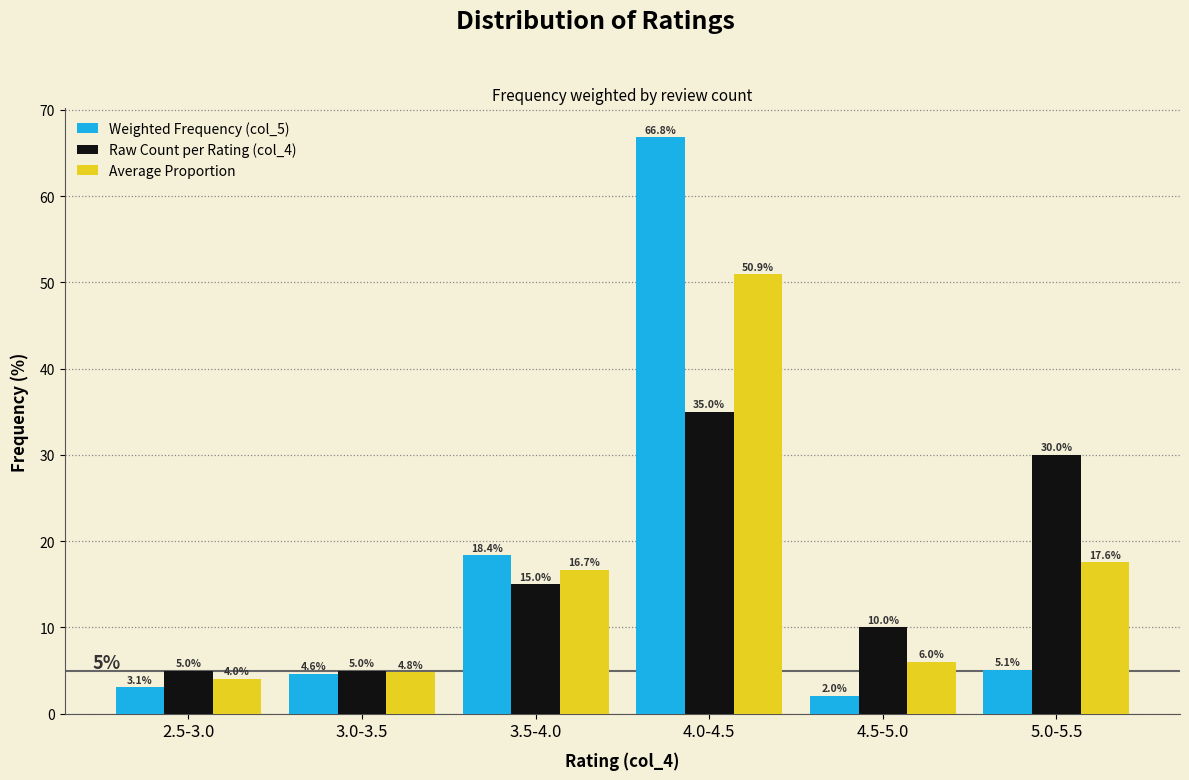

Reading left to right, transcribe all the data shown in this chart.

Weighted Frequency (col_5): 3.1	4.6	18.4	66.8	2.0	5.1
Raw Count per Rating (col_4): 5.0	5.0	15.0	35.0	10.0	30.0
Average Proportion: 4.0	4.8	16.7	50.9	6.0	17.6